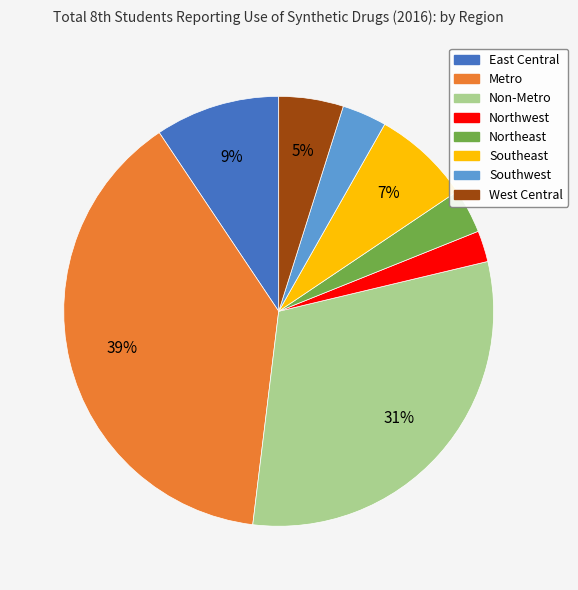

Is the sum of Metro and Northeast greater than half?

No